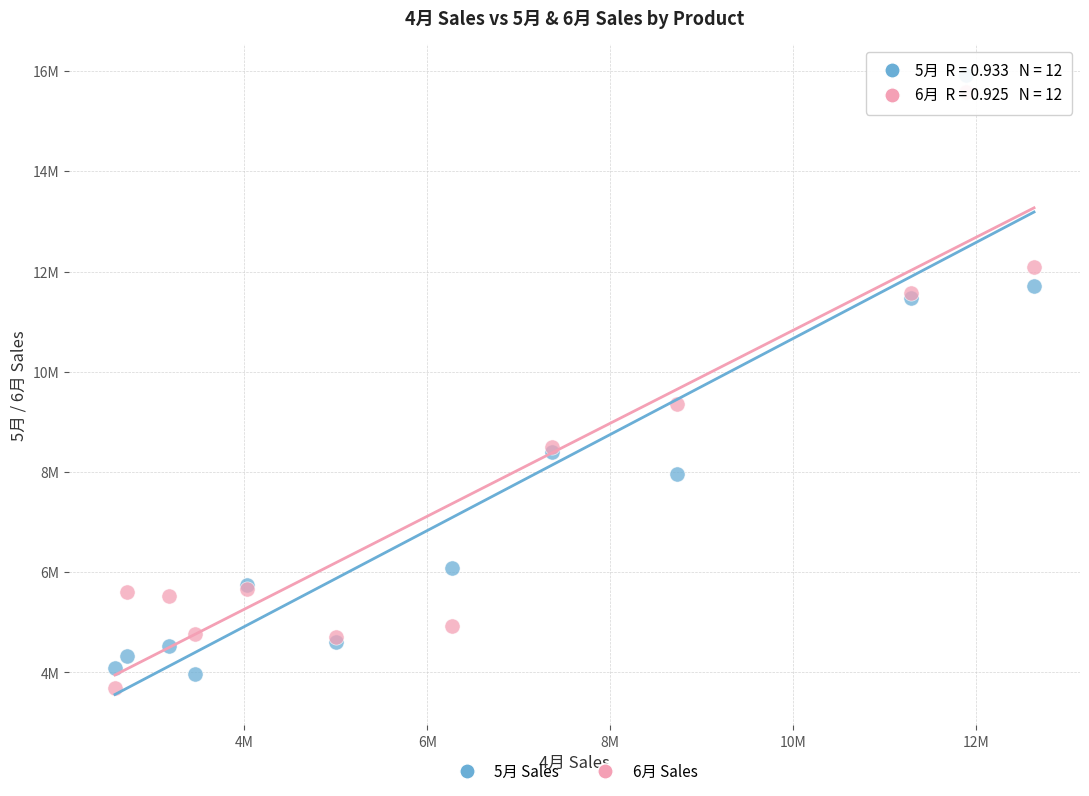

What are all the series names shown in the legend?

5月 Sales, 6月 Sales